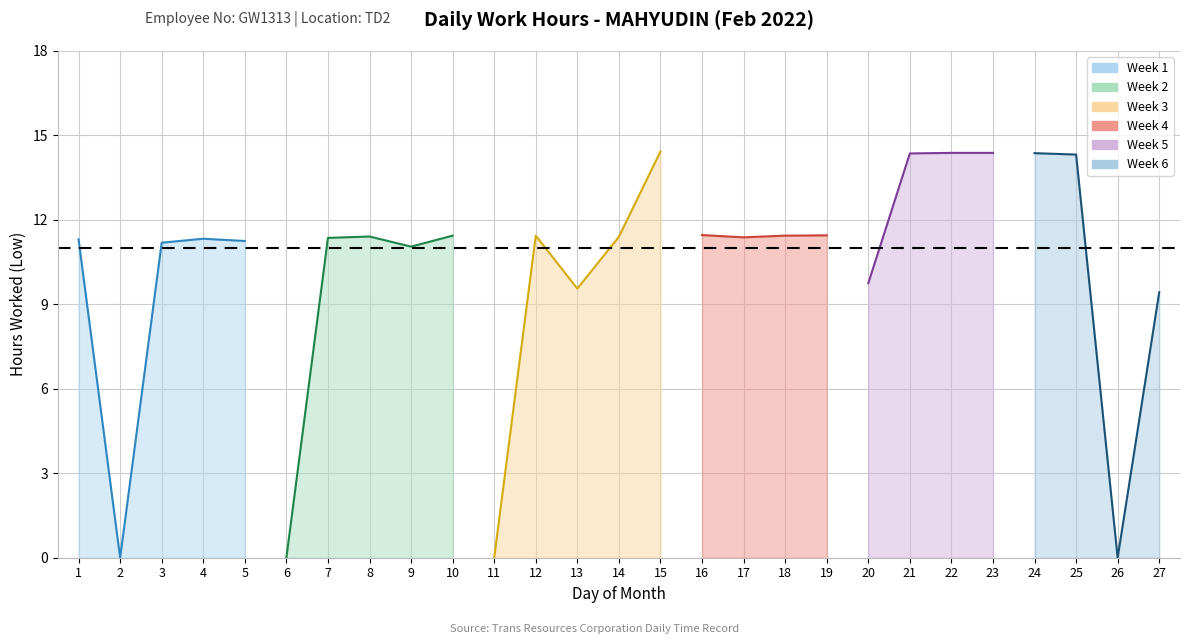

Reading right to left, transcribe all the data shown in this chart.

27=9.4	26=0.0	25=14.3	24=14.4	23=14.4	22=14.4	21=14.4	20=9.8	19=11.4	18=11.4	17=11.4	16=11.5	15=14.4	14=11.4	13=9.6	12=11.4	11=0.0	10=11.4	9=11.1	8=11.4	7=11.4	6=0.0	5=11.2	4=11.3	3=11.2	2=0.0	1=11.3